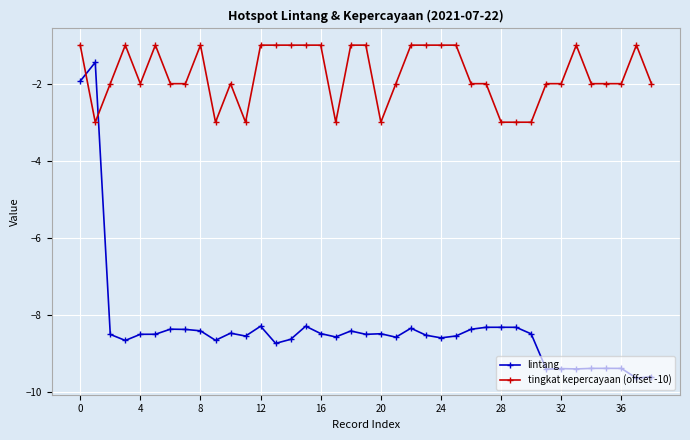

What is the value of the lintang point at the 29th from the left?

-8.3